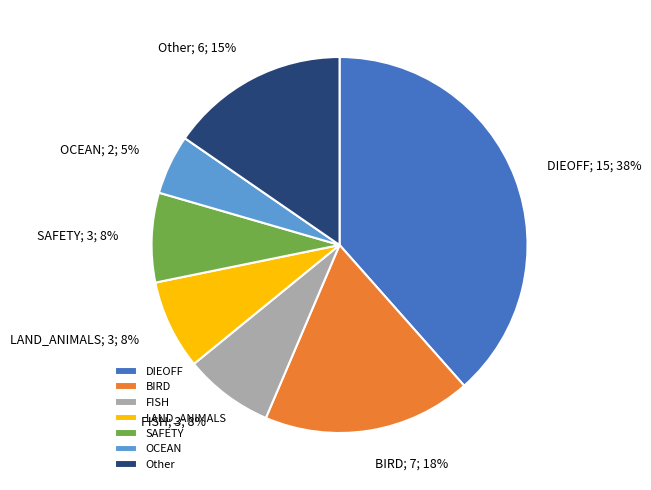

How many segments does this pie chart have?

7